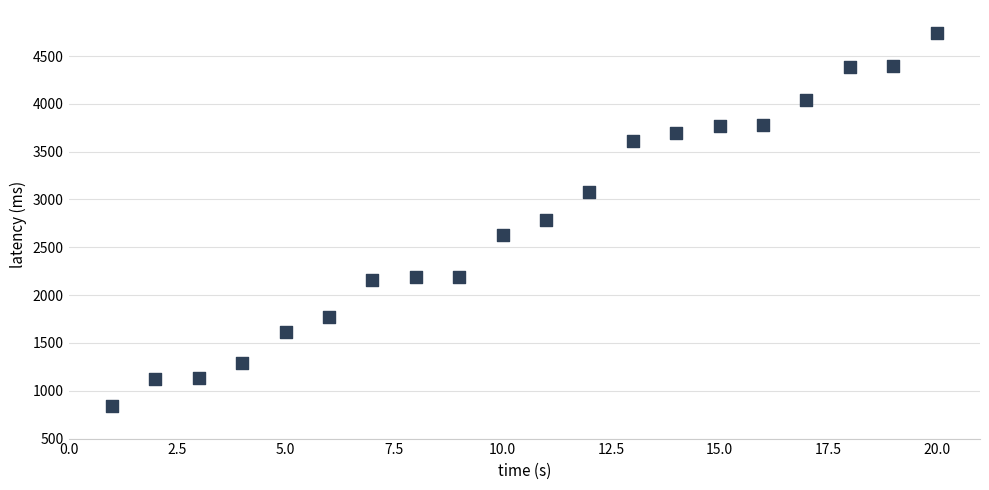

What is the range of Y values (max minus min)?

3903